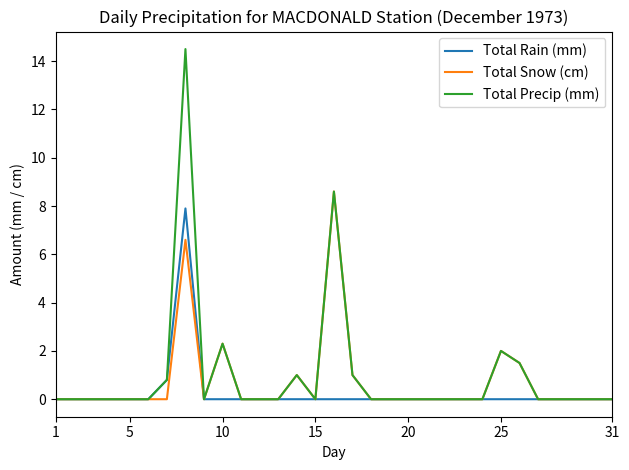

List the series in order of their peak value, lowest first.

Total Rain (mm), Total Snow (cm), Total Precip (mm)